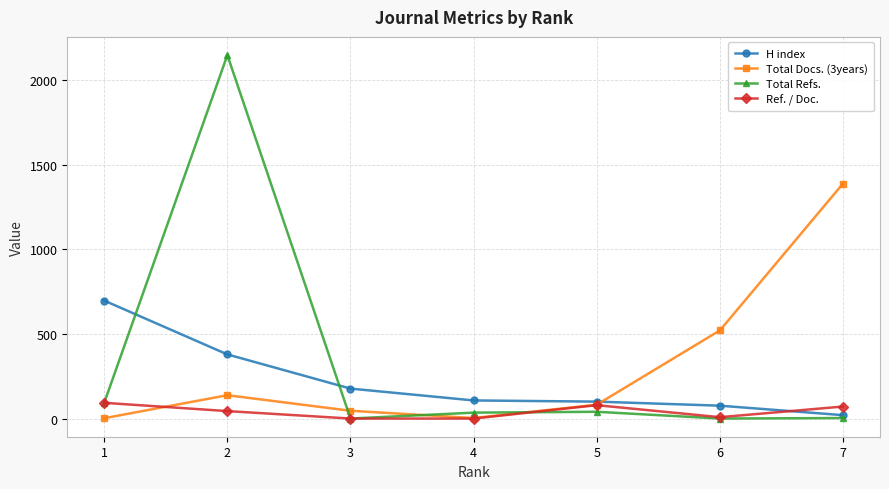

Which series changed the most between 1 and 3?

H index